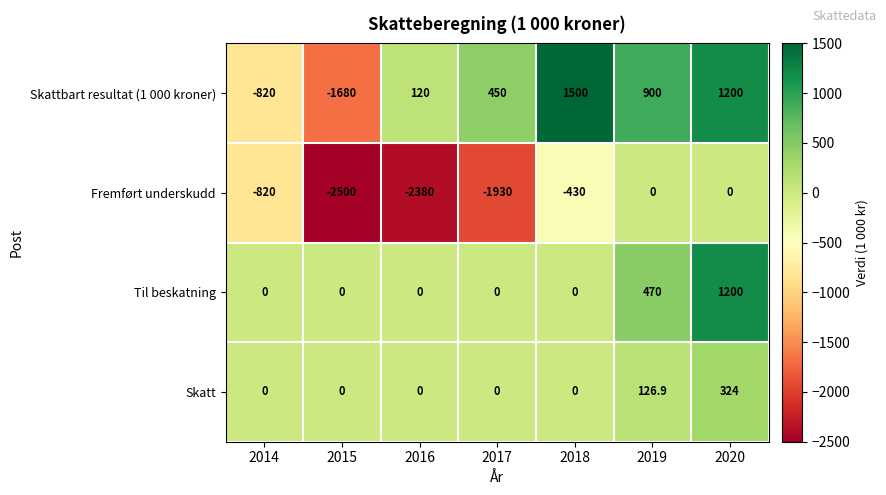

What is the sum of the Skattbart resultat (1 000 kroner) values at 2019 and 2017?

1350.0